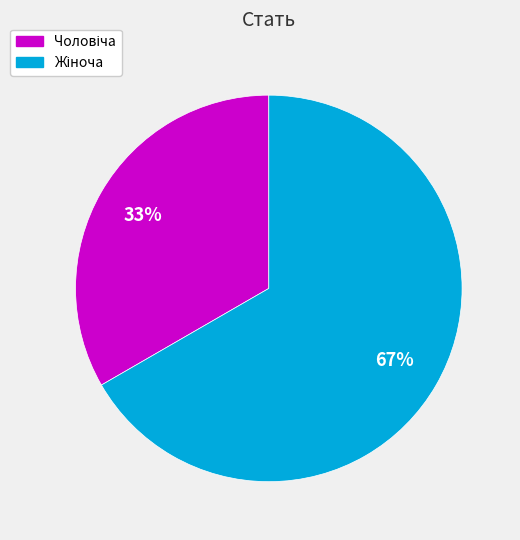

To the nearest percent, what is the average slice percentage?

50%